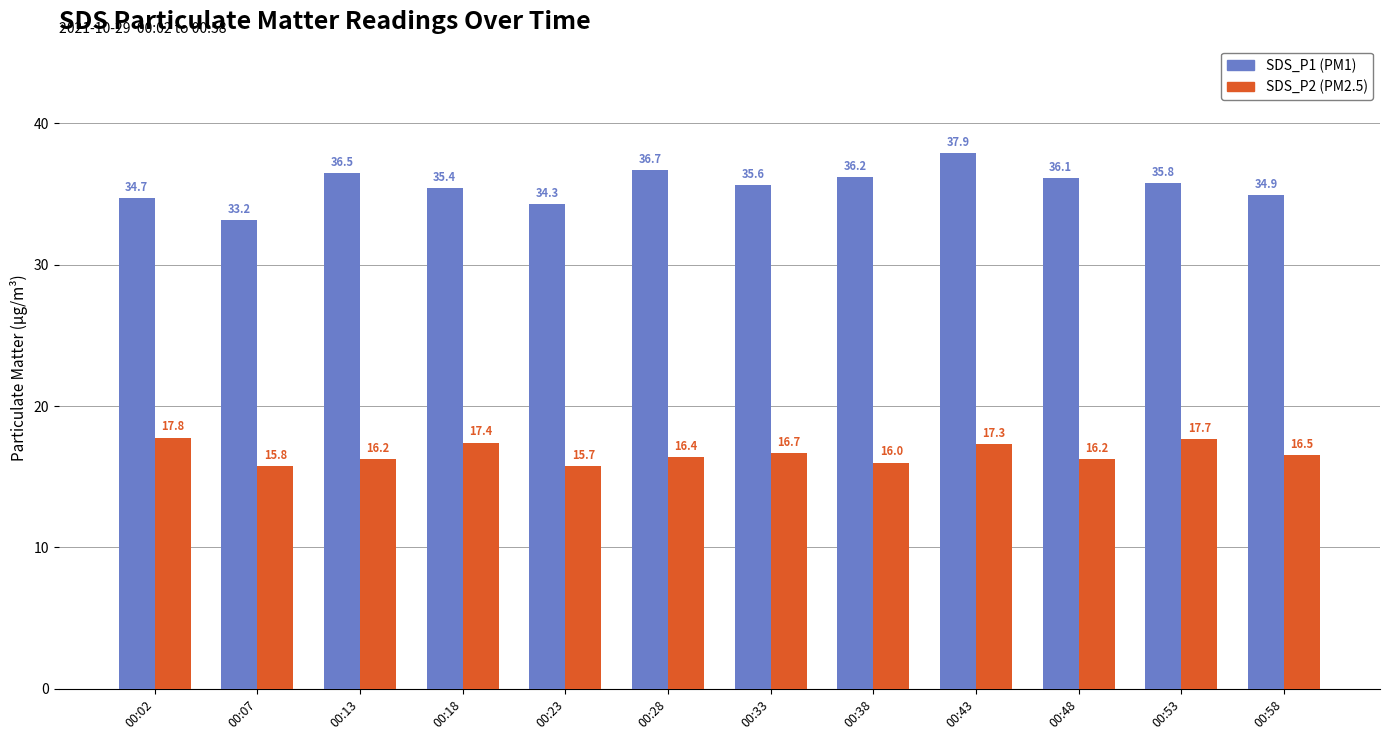

What is the value of the SDS_P1 (PM1) bar at the 6th from the left?

36.7